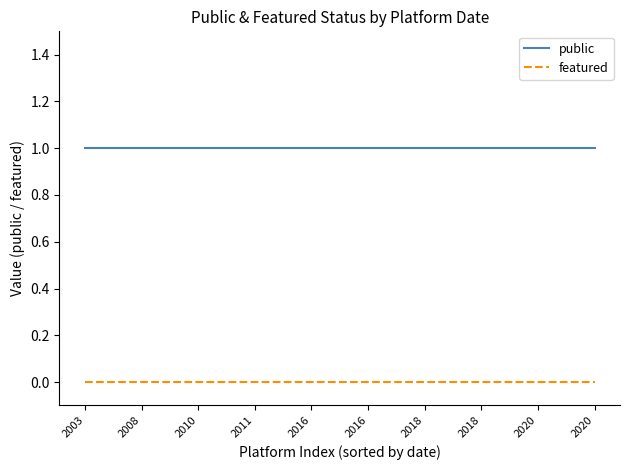

Rank the series by their average value, from highest to lowest.

public, featured